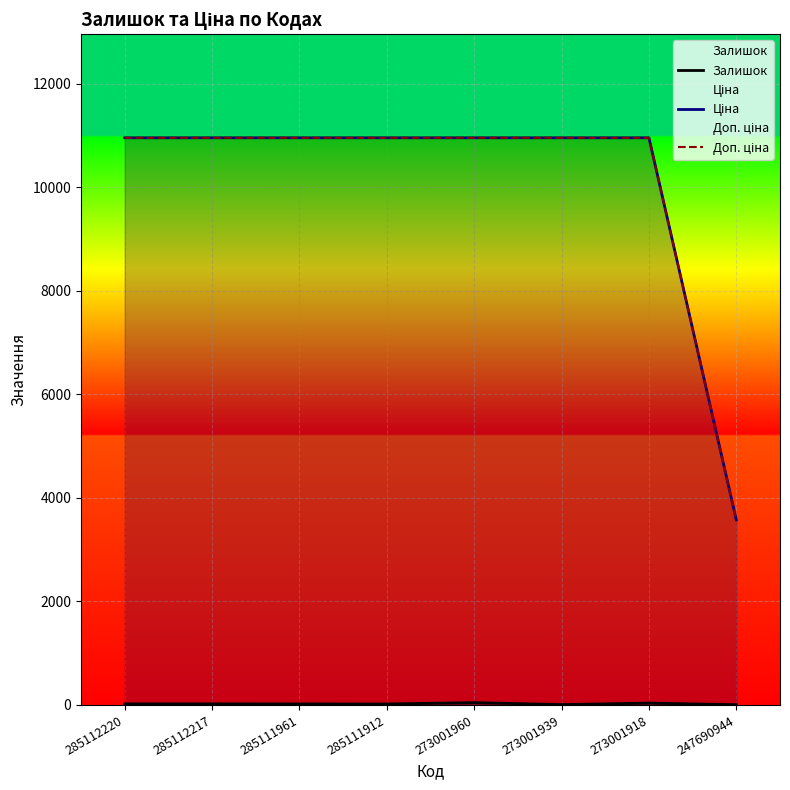

The value of Ціна at 285111961 is 10952.0. True or false?

True